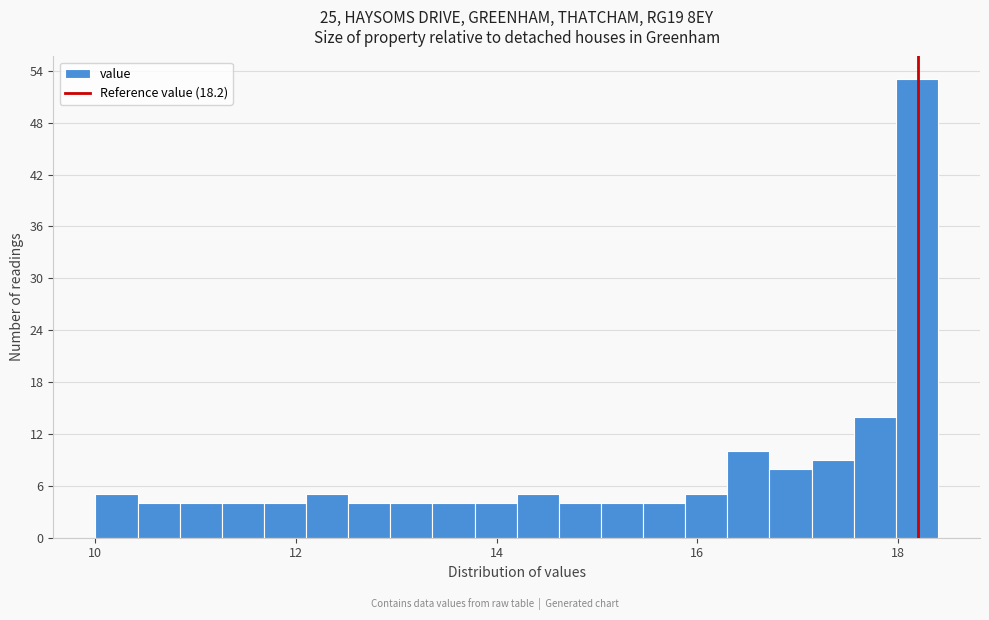

Read against the x-axis, roughly where is the centre of the tallest bar?

18.2